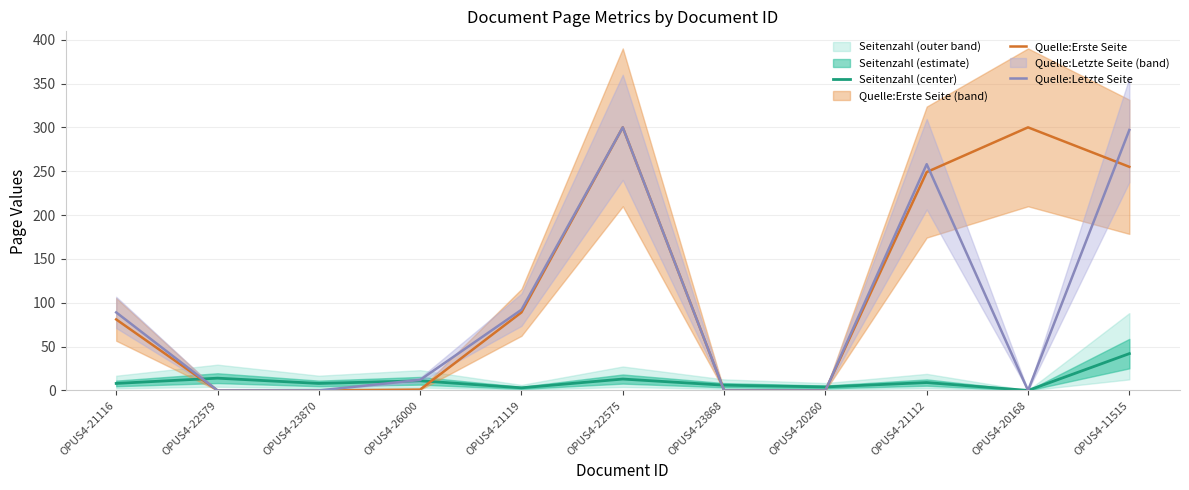

How many lines are shown in the chart?

3